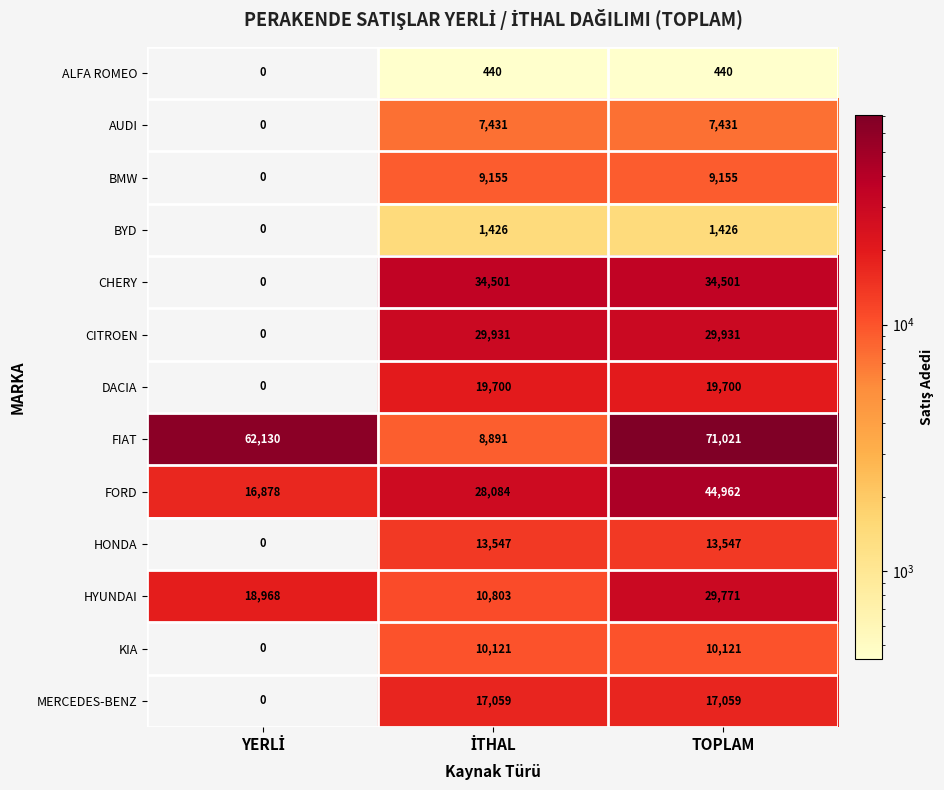

How many ALFA ROMEO values are between 0 and 440?

3